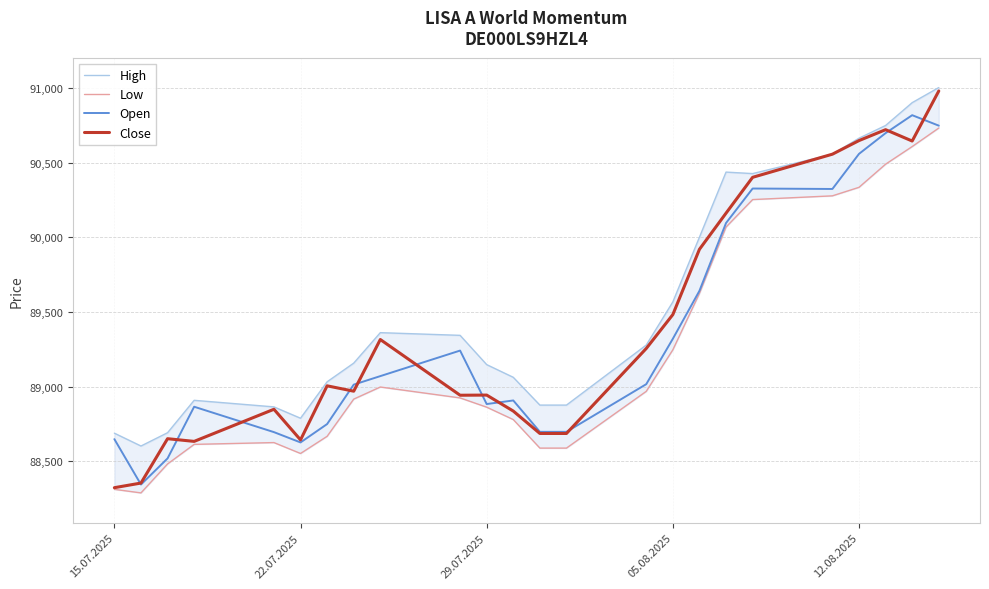

The Open series shows 55801 at 15.07.2025. True or false?

False